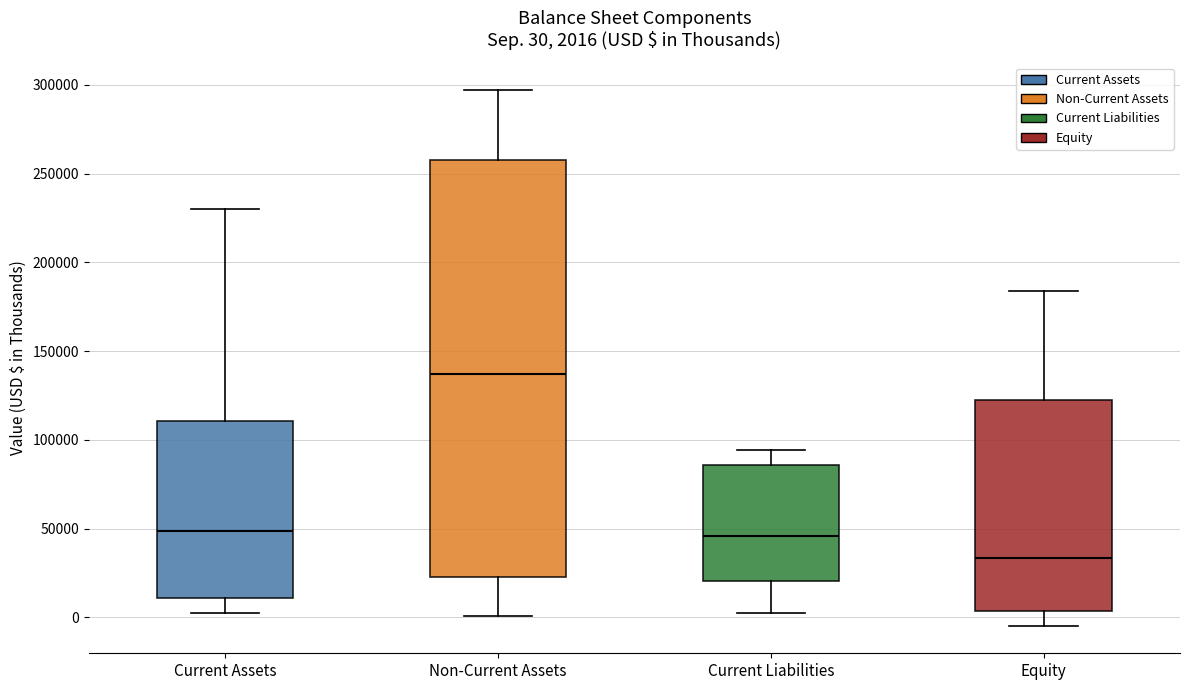

Comparing the boxes themselves (not the whiskers), which one is the tallest?

Non-Current Assets